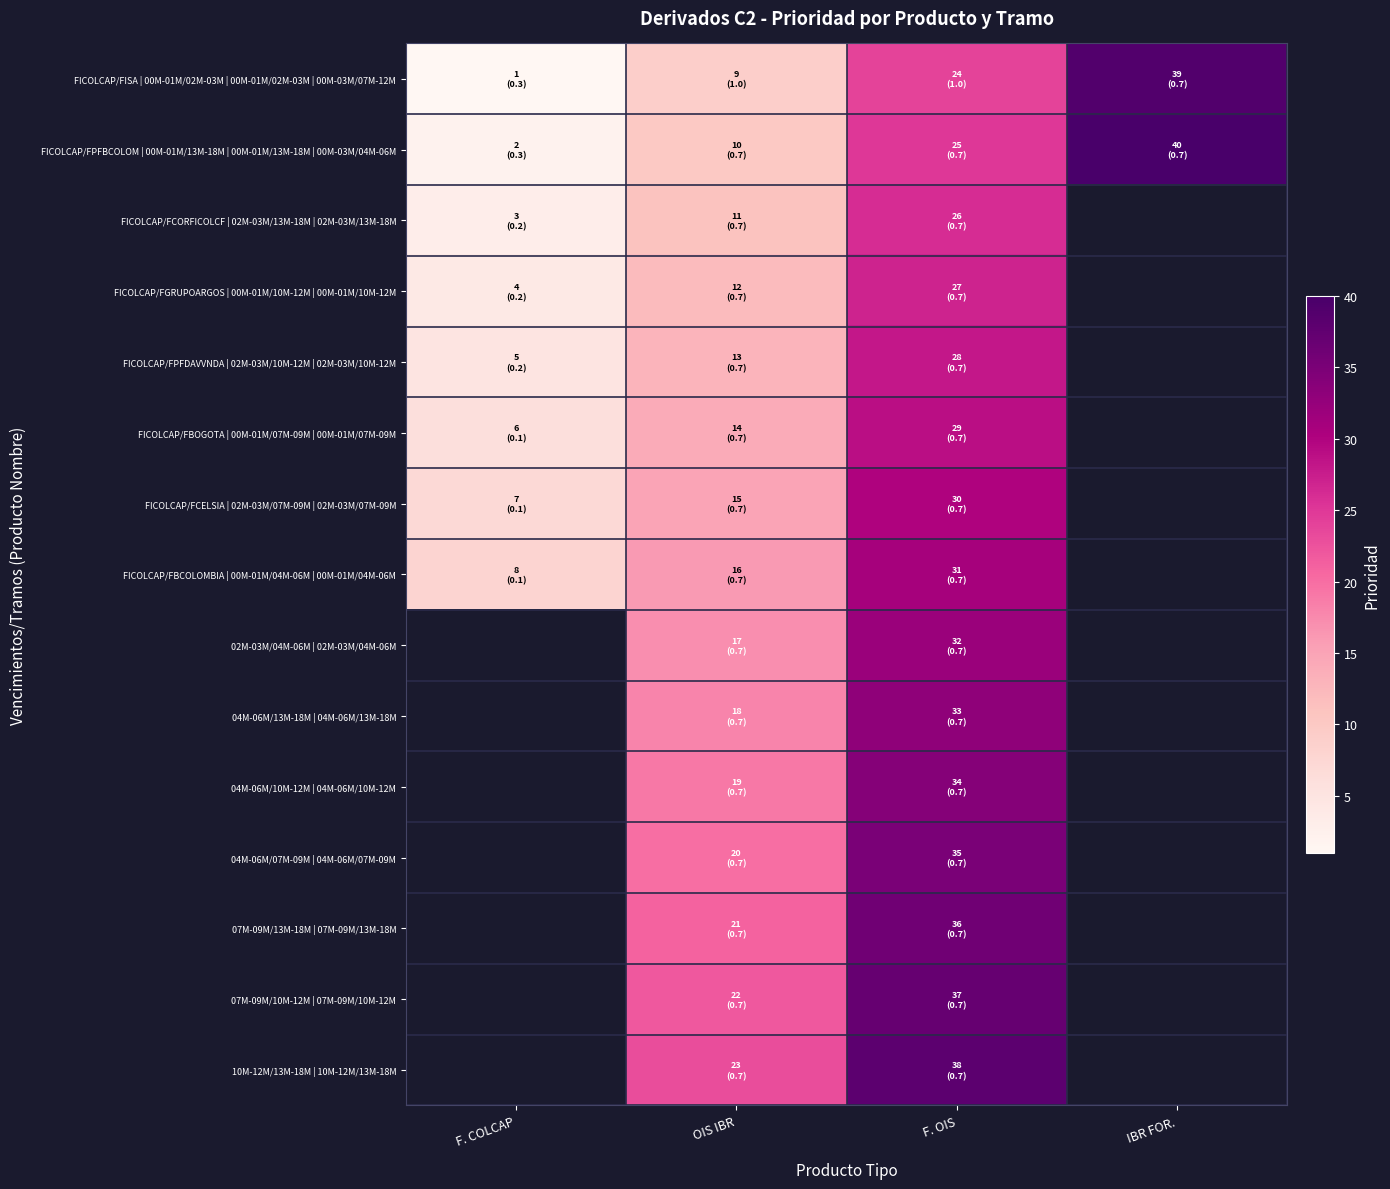

What value does the FICOLCAP/FPFDAVVNDA | 02M-03M/10M-12M | 02M-03M/10M-12M series have at OIS IBR?

13.0